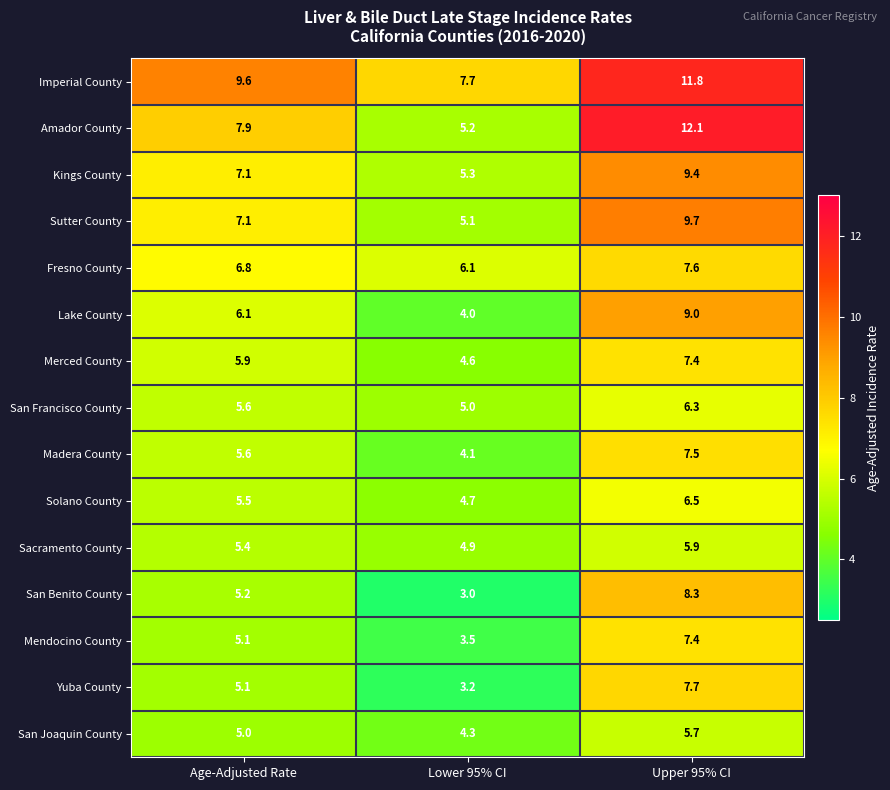

At which category does the chart reach its peak across all series?

Upper 95% CI